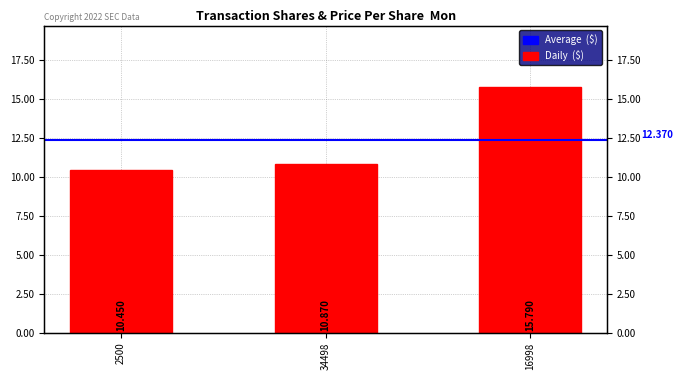

Which category has the lowest value across all series?

2500